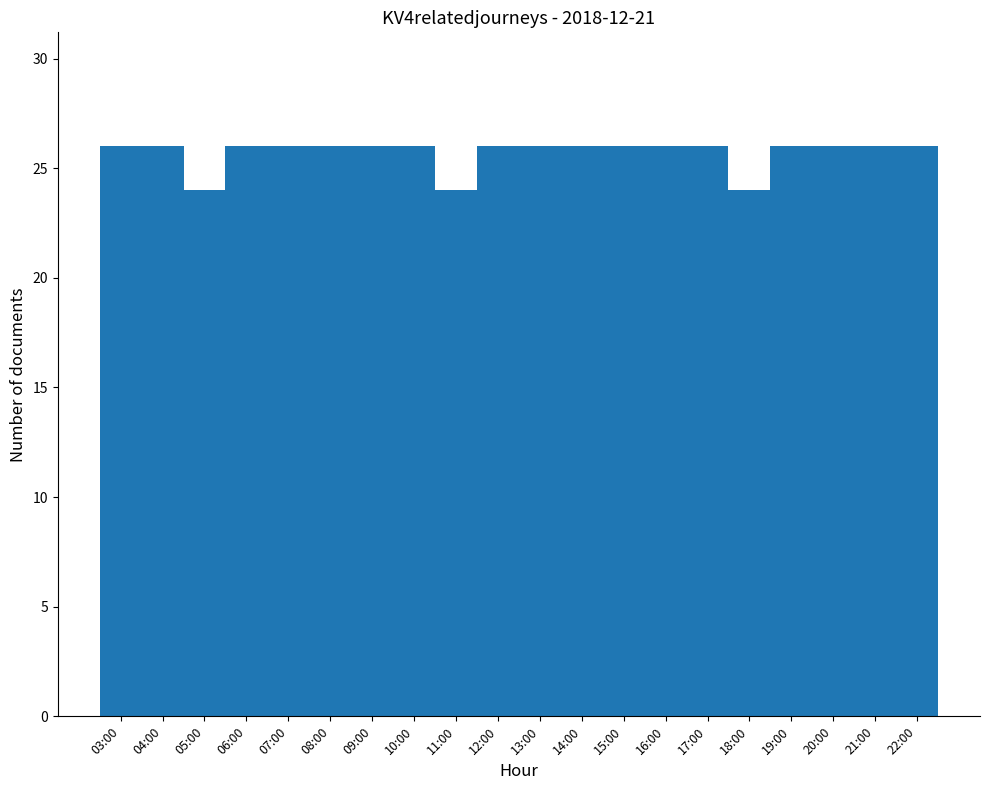

Read the value at 13:00.

26